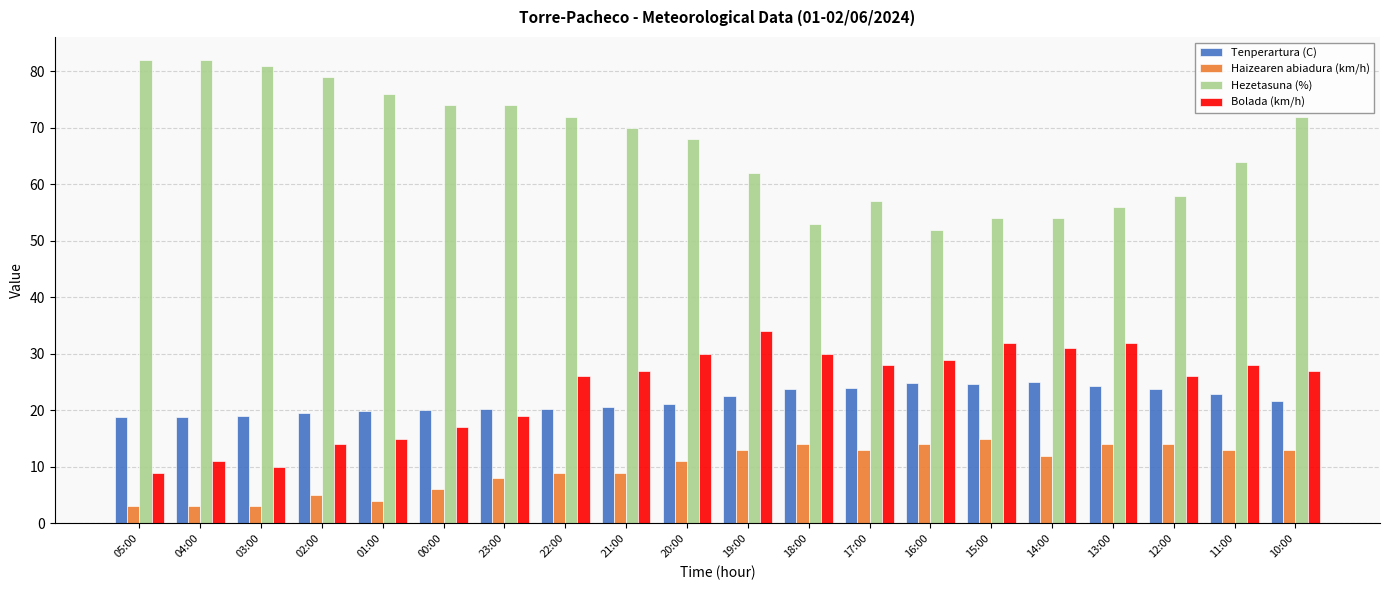

The Hezetasuna (%) series shows 82.0 at 05:00. True or false?

True